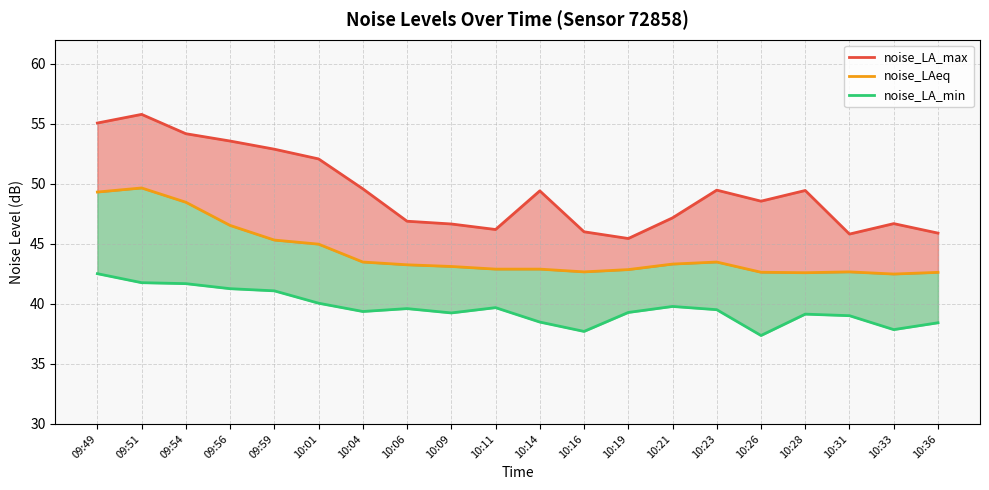

List the series in order of their overall mean, lowest first.

noise_LA_min, noise_LAeq, noise_LA_max